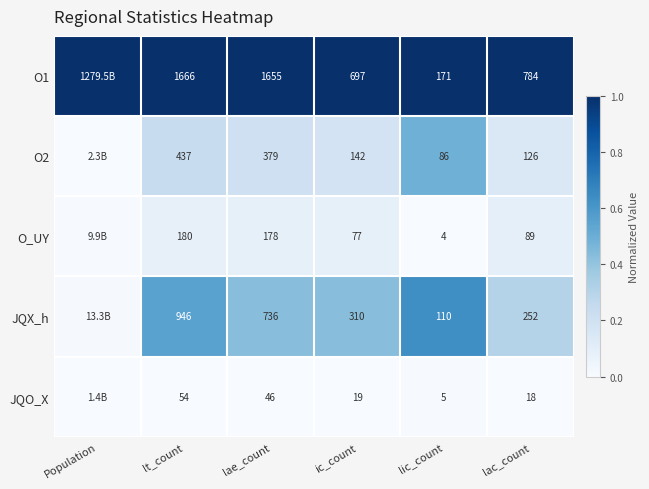

Between ic_count and lic_count, which is larger?

ic_count